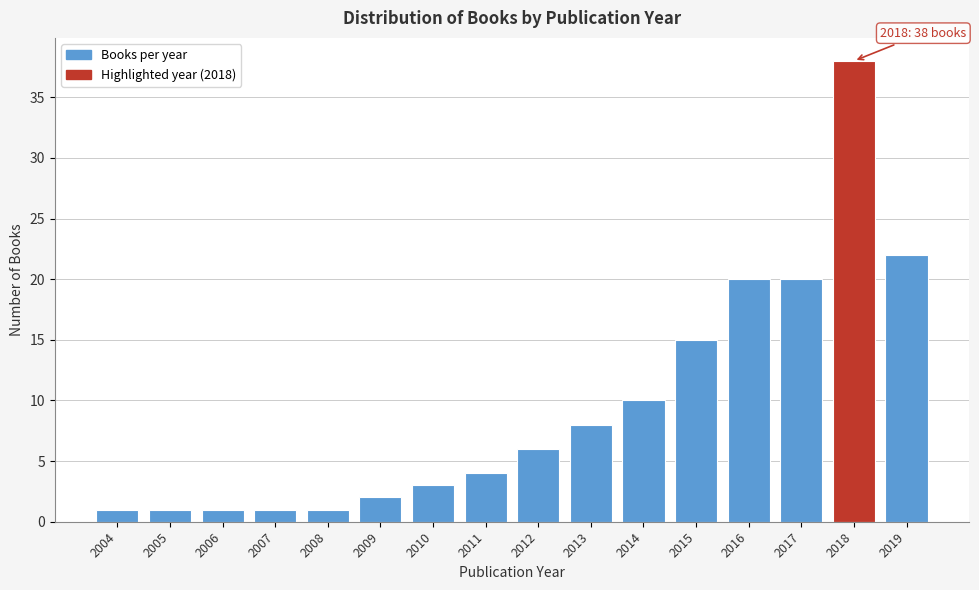

Reading right to left, what are all the values shown in this chart?

2019=22	2018=38	2017=20	2016=20	2015=15	2014=10	2013=8	2012=6	2011=4	2010=3	2009=2	2008=1	2007=1	2006=1	2005=1	2004=1